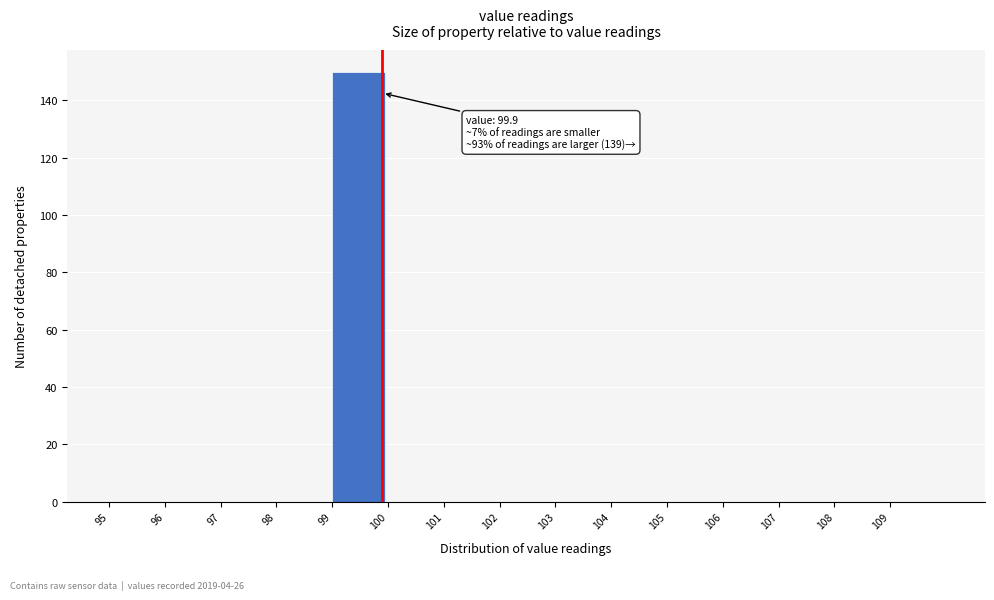

Which range on the x-axis has the tallest bar?

99 to 100